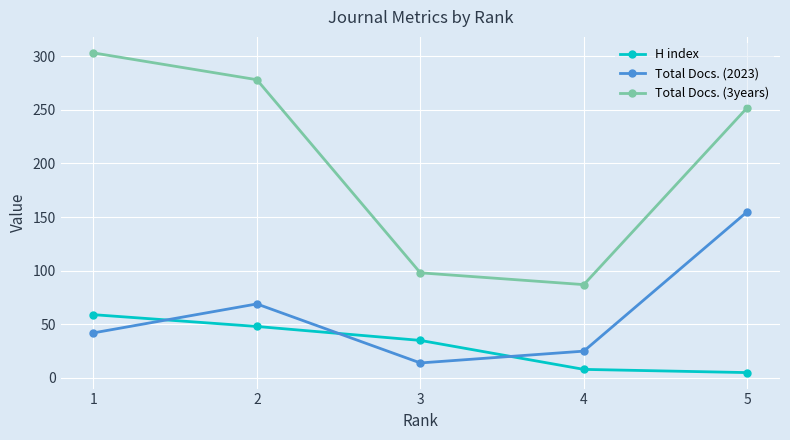

The value of H index at 5 is 5. True or false?

True